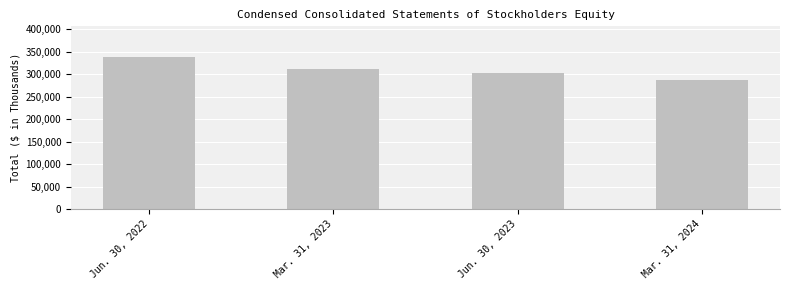

How many data points are less than 312182?

2